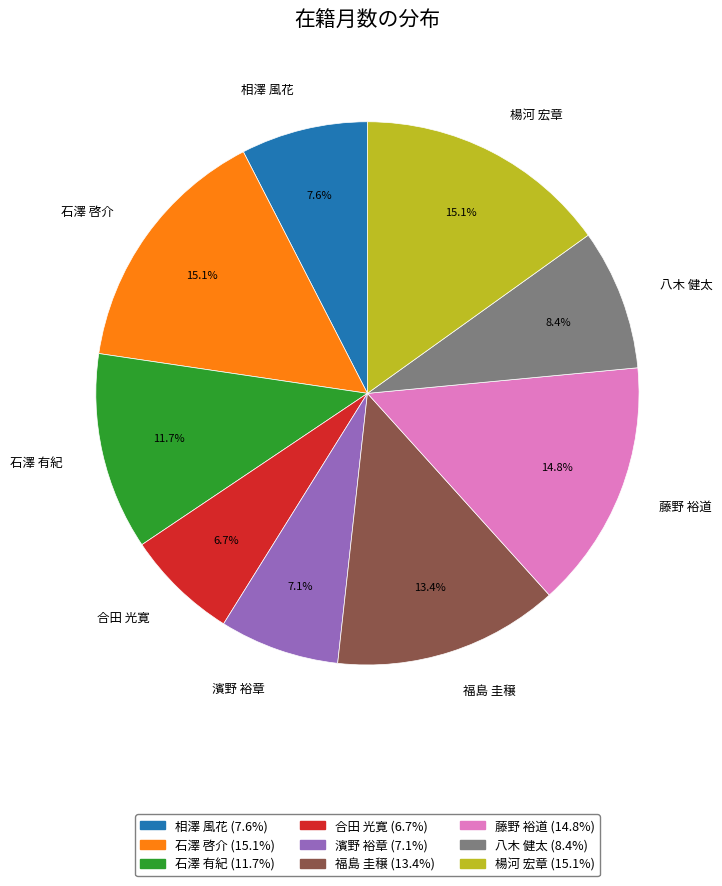

Is it true that 石澤 啓介 is 15% of the pie?

True